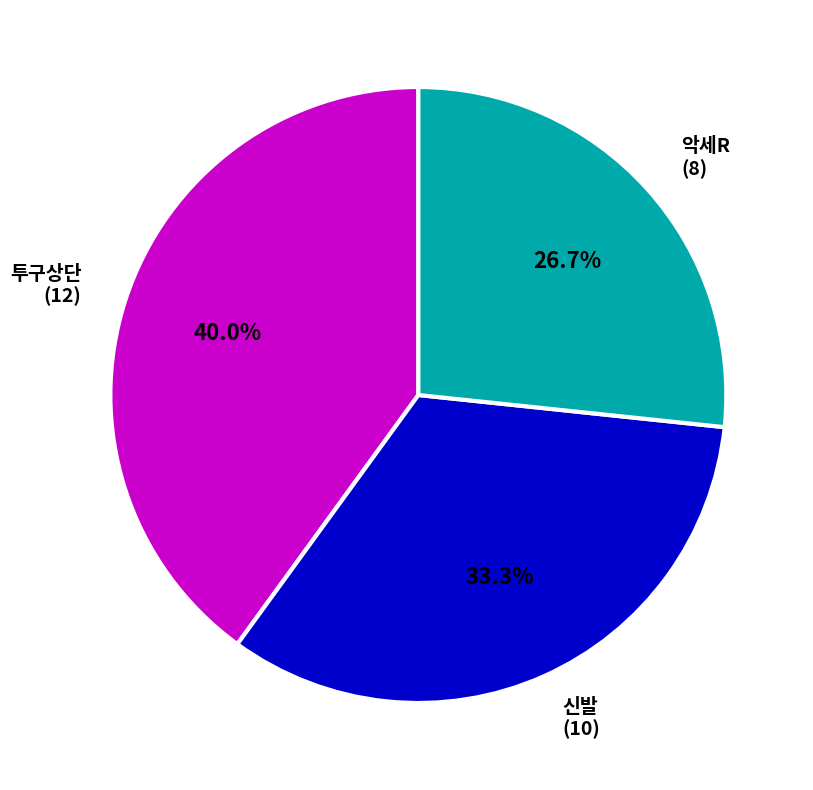

What is the total percentage of 악세R and 투구상단?

66.7%